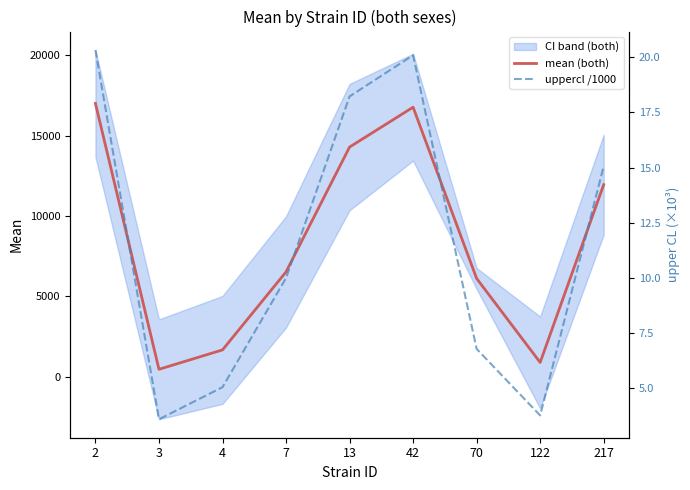

Reading left to right, extract all data points from this chart.

mean (both): 2=17010.9	3=466.8	4=1673.3	7=6527.8	13=14295.7	42=16775.5	70=6117.8	122=893.8	217=11954.1
uppercl /1000: 2=20.3	3=3.6	4=5.0	7=10.0	13=18.2	42=20.1	70=6.8	122=3.8	217=15.1